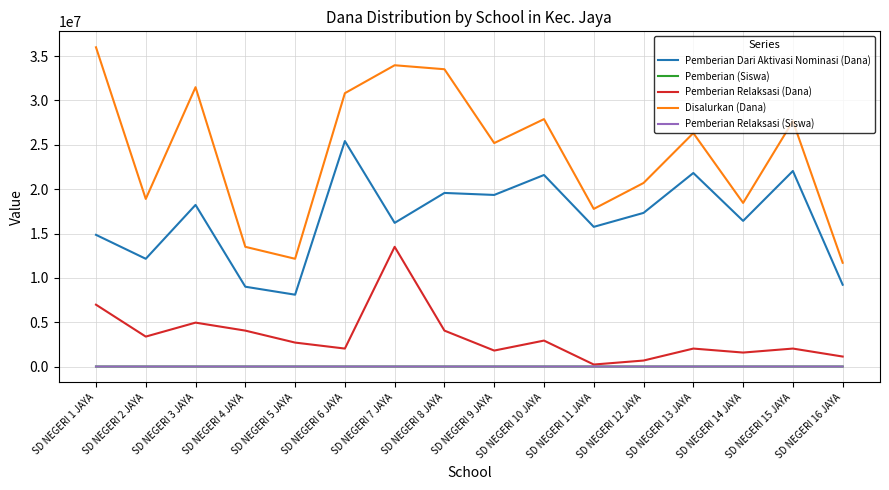

Which series changed the most between SD NEGERI 9 JAYA and SD NEGERI 16 JAYA?

Disalurkan (Dana)